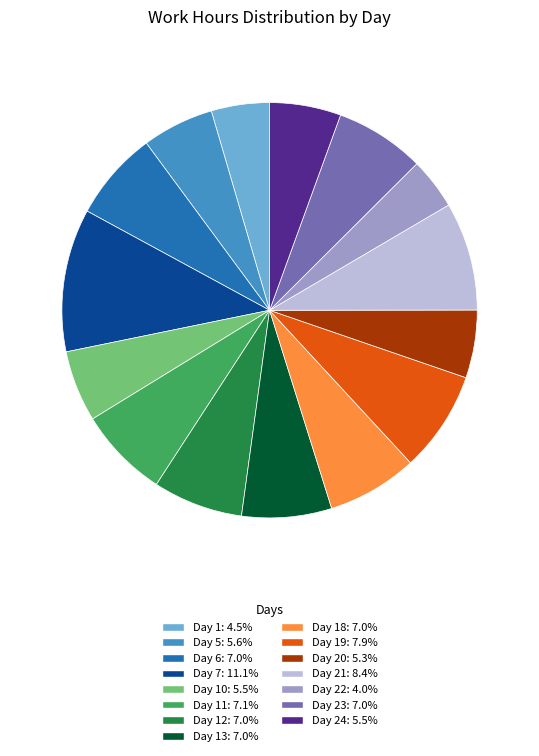

Does any single category account for the majority?

No